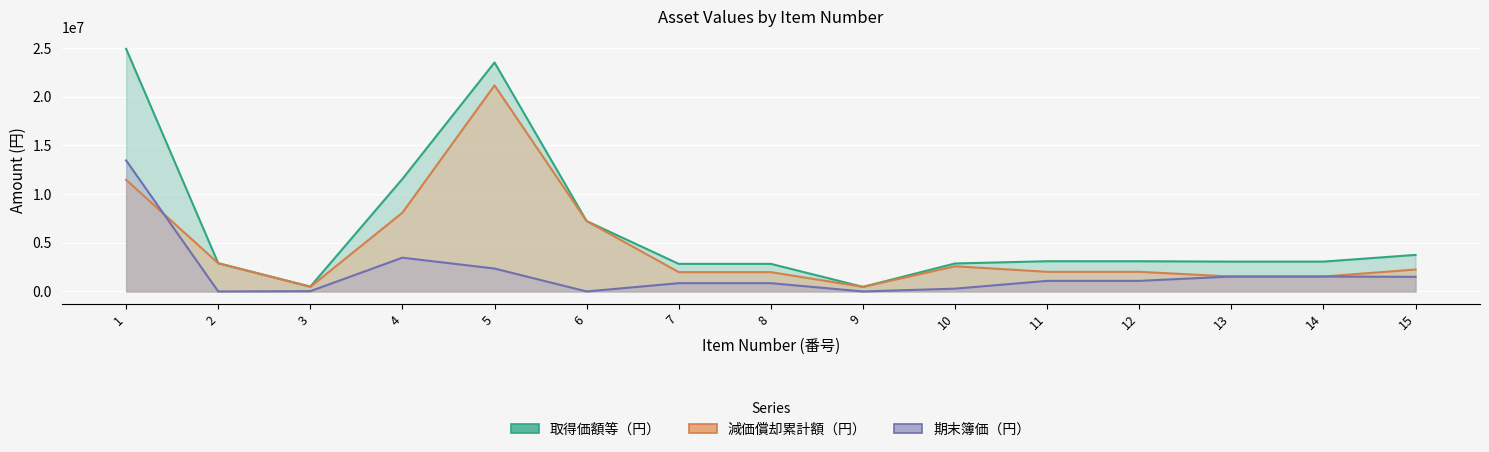

What are all the series names shown in the legend?

取得価額等（円）, 減価償却累計額（円）, 期末簿価（円）